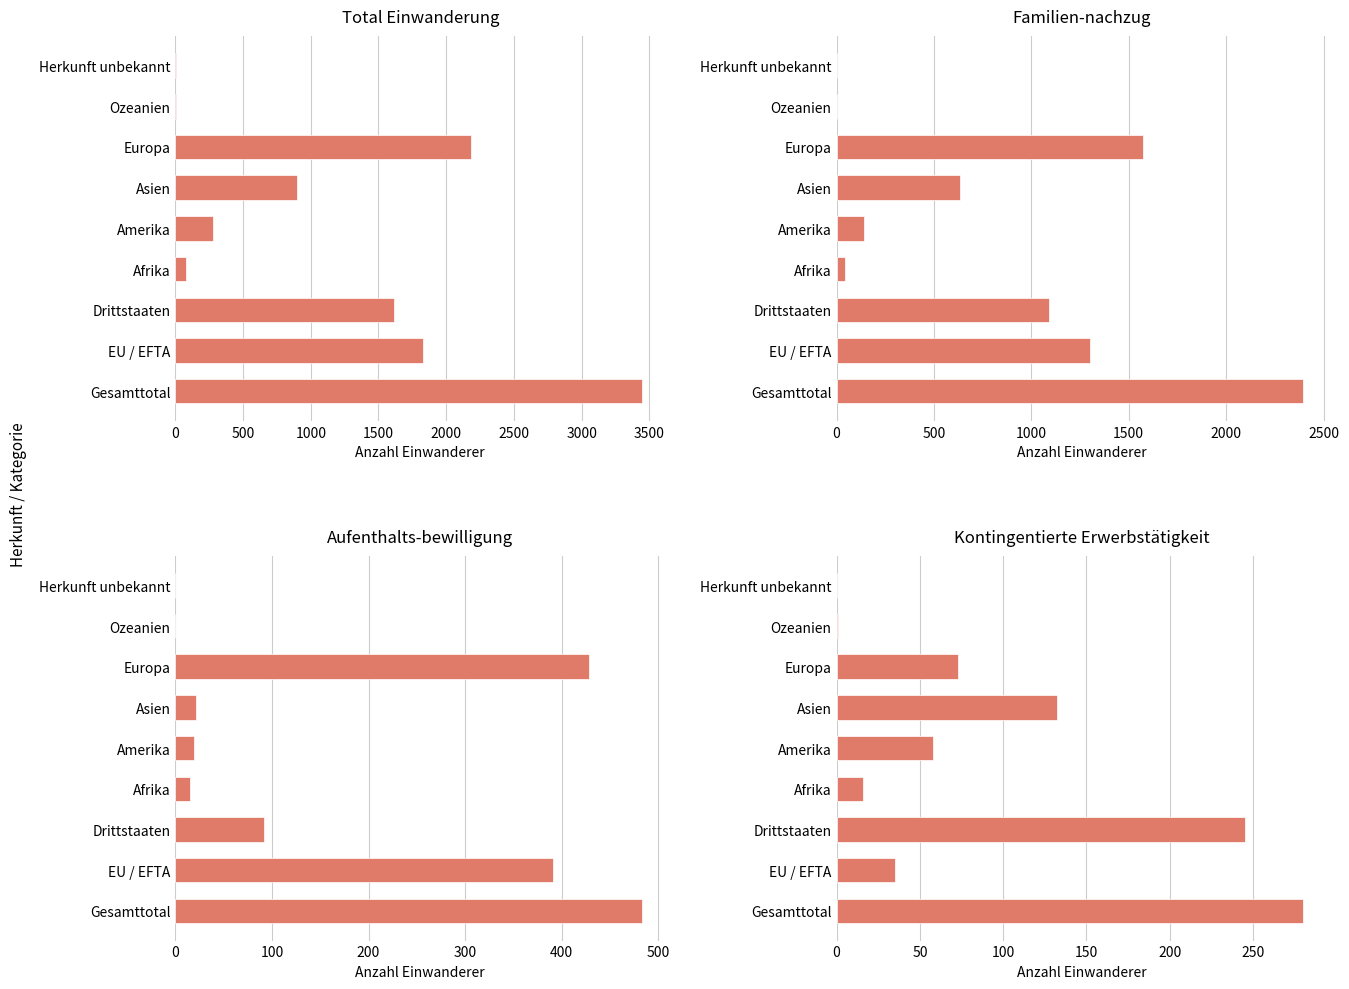

What is the difference between the second highest and minimum values in the Familien-nachzug series?

1570